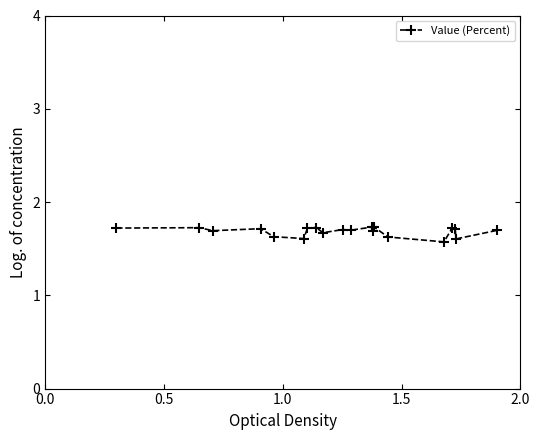

What is the minimum value shown in the chart?

1.6